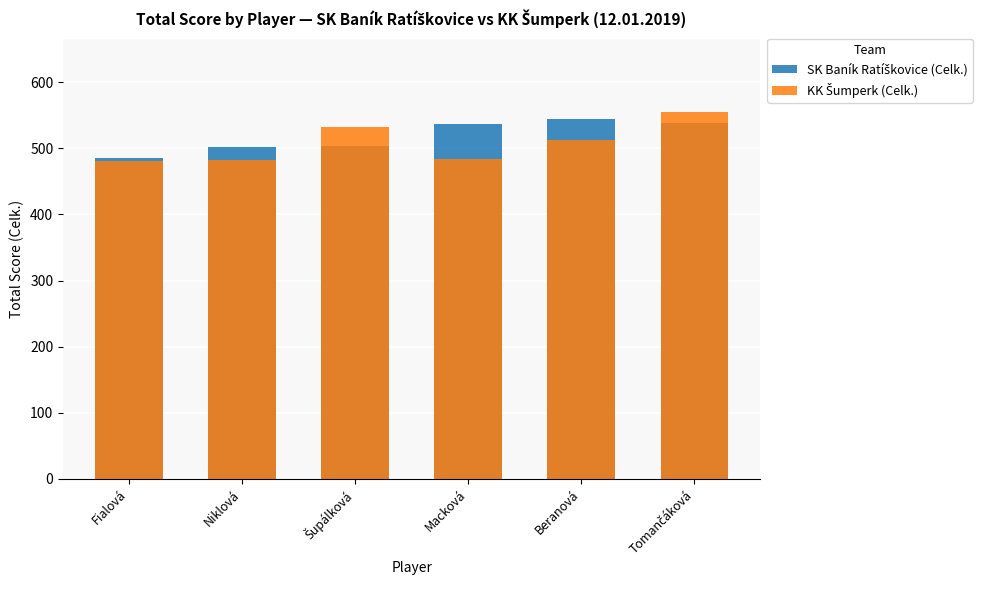

Which series has the widest spread of values?

KK Šumperk (Celk.)